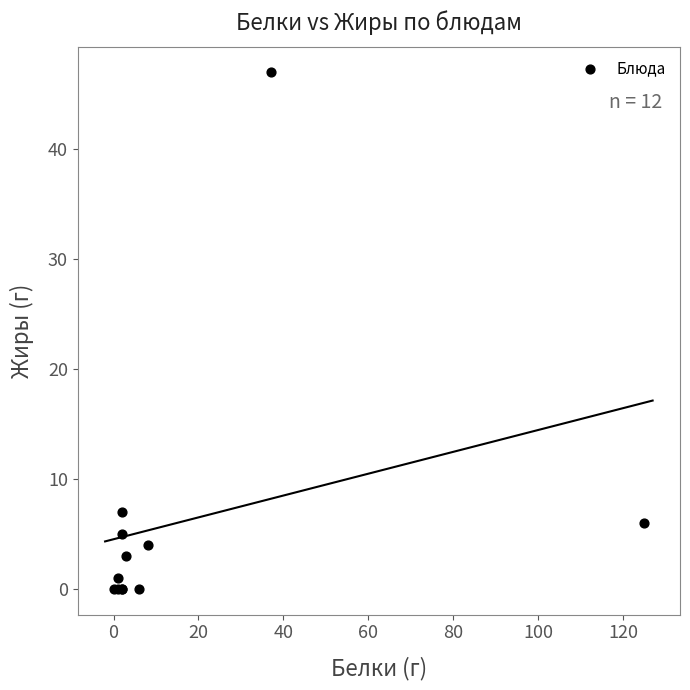

What Y value in the scatter plot is closest to 23?

7